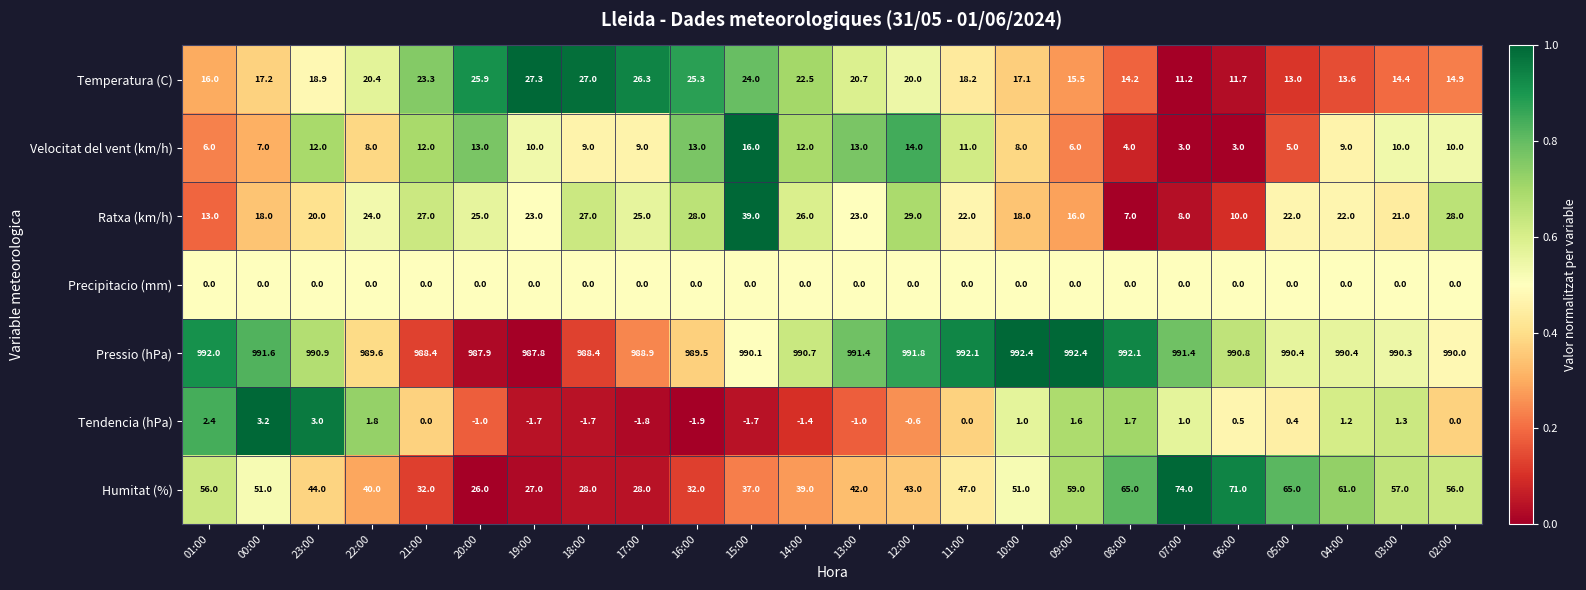

What is the difference between the highest and lowest values at 06:00?

990.8